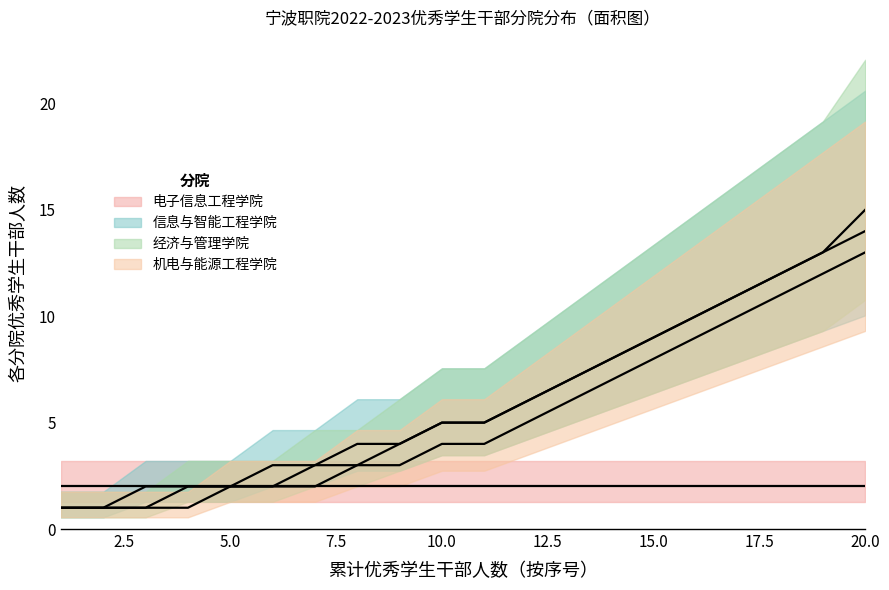

Rank the categories by 经济与管理学院 value from lowest to highest.

1, 2, 3, 4, 5, 6, 7, 8, 9, 10, 11, 12, 13, 14, 15, 16, 17, 18, 19, 20